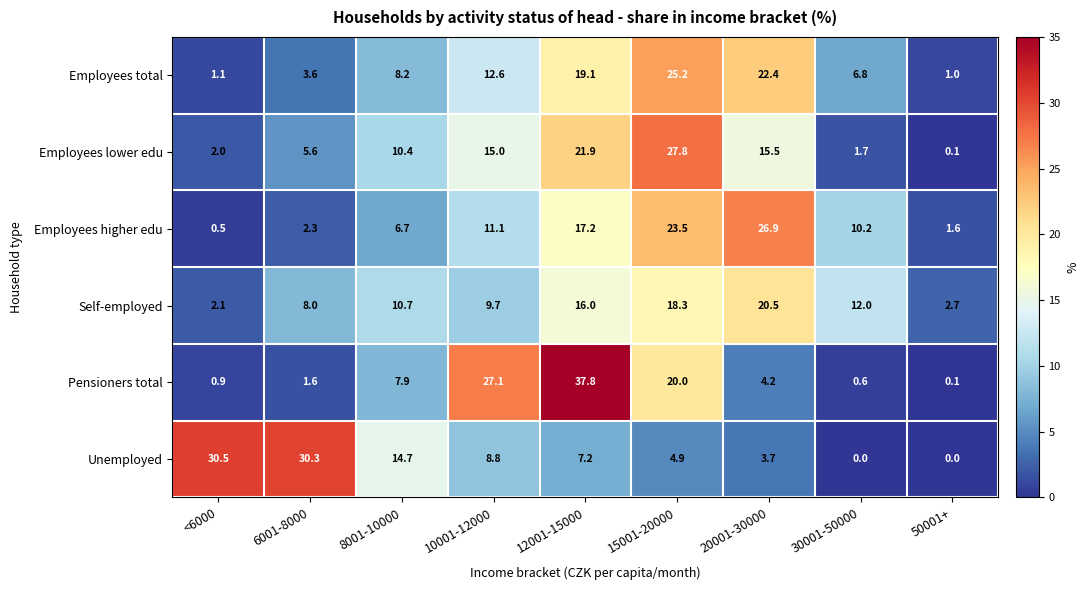

Which series has the widest spread of values?

Pensioners total